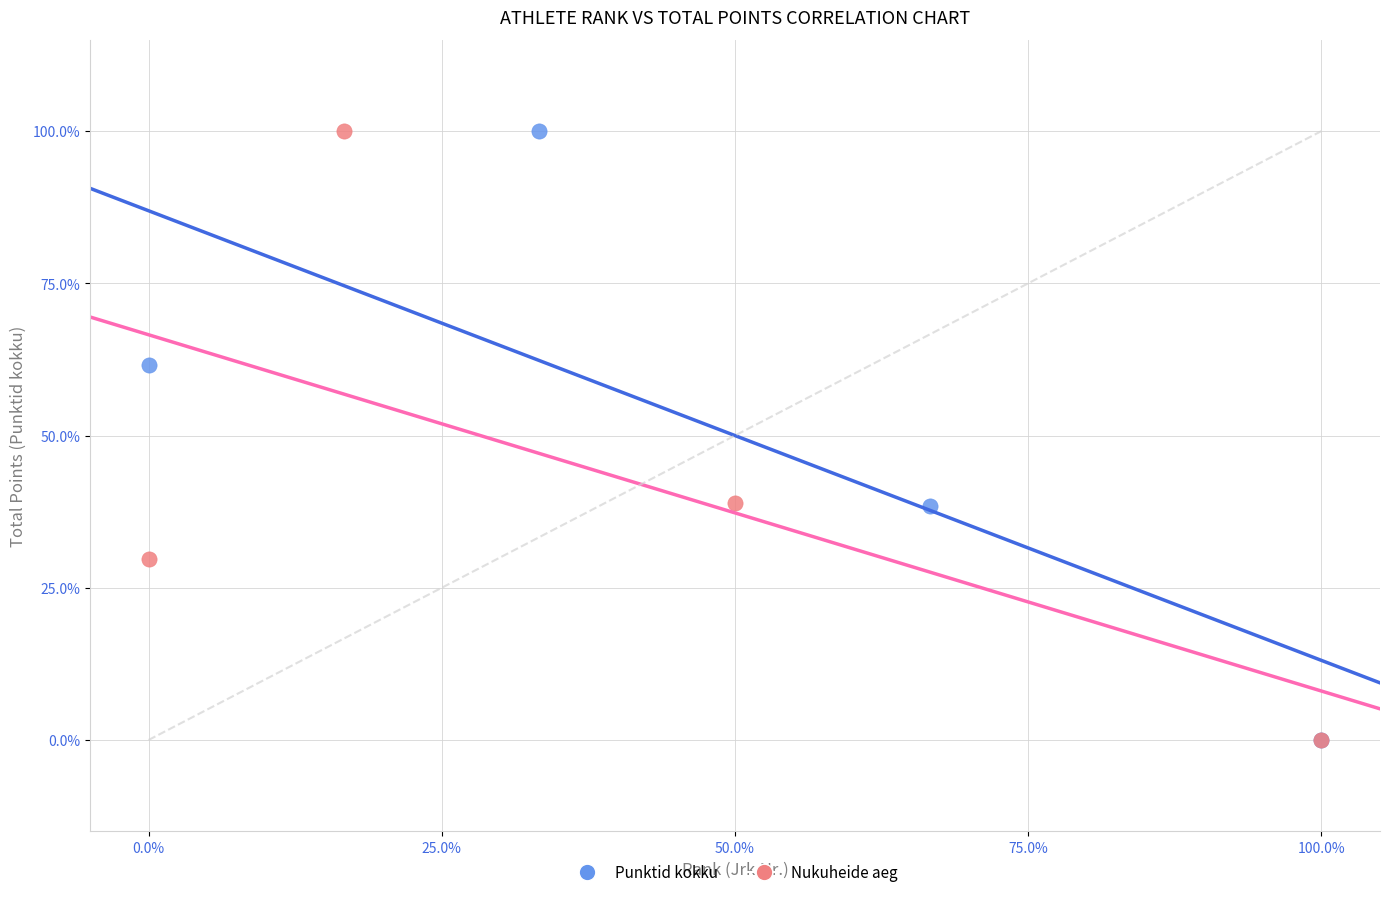

What are all the series names shown in the legend?

Punktid kokku, Nukuheide aeg